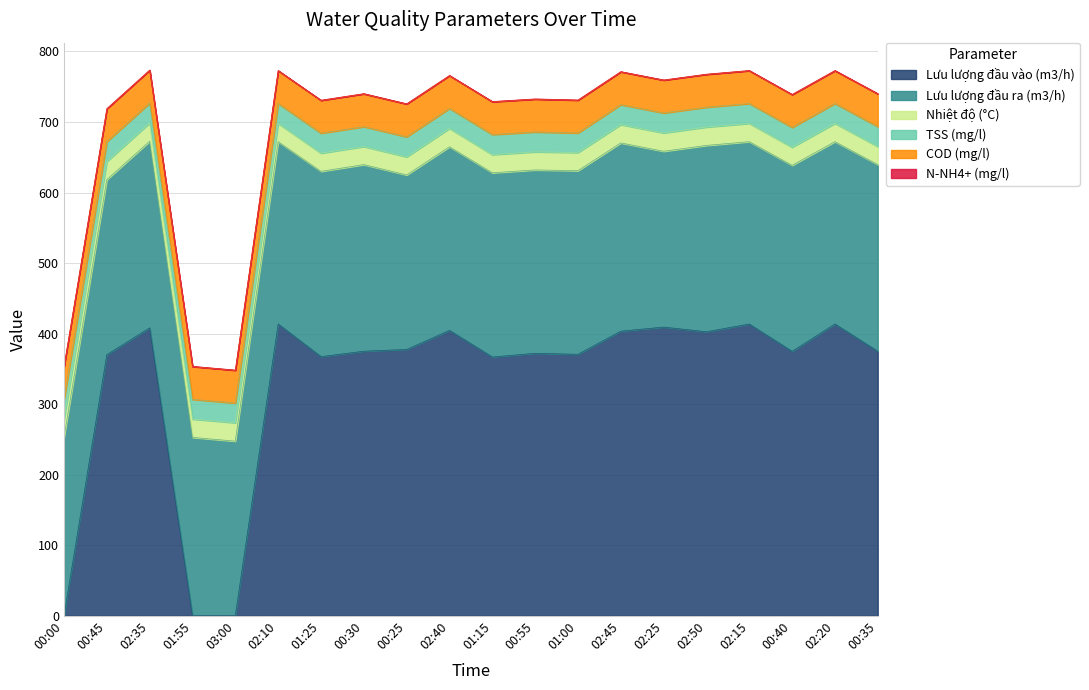

What is the label of the 10th point from the right?

01:15